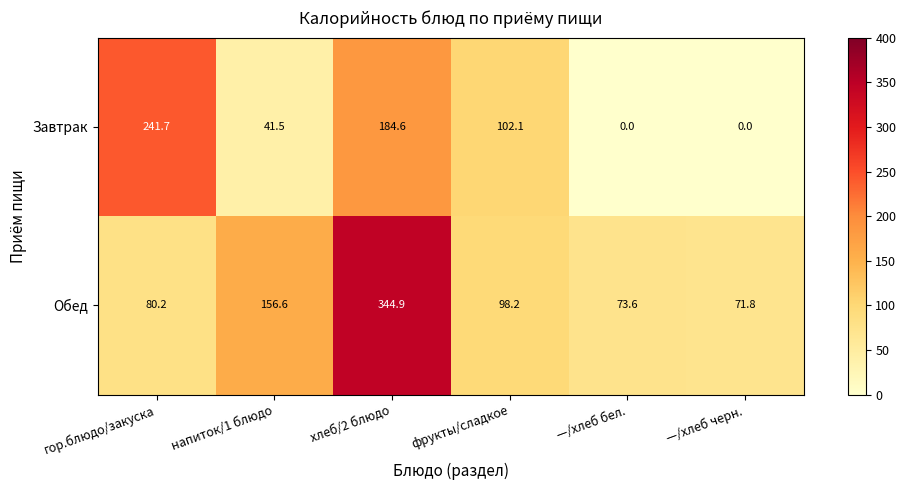

Count the number of categories in the chart.

6